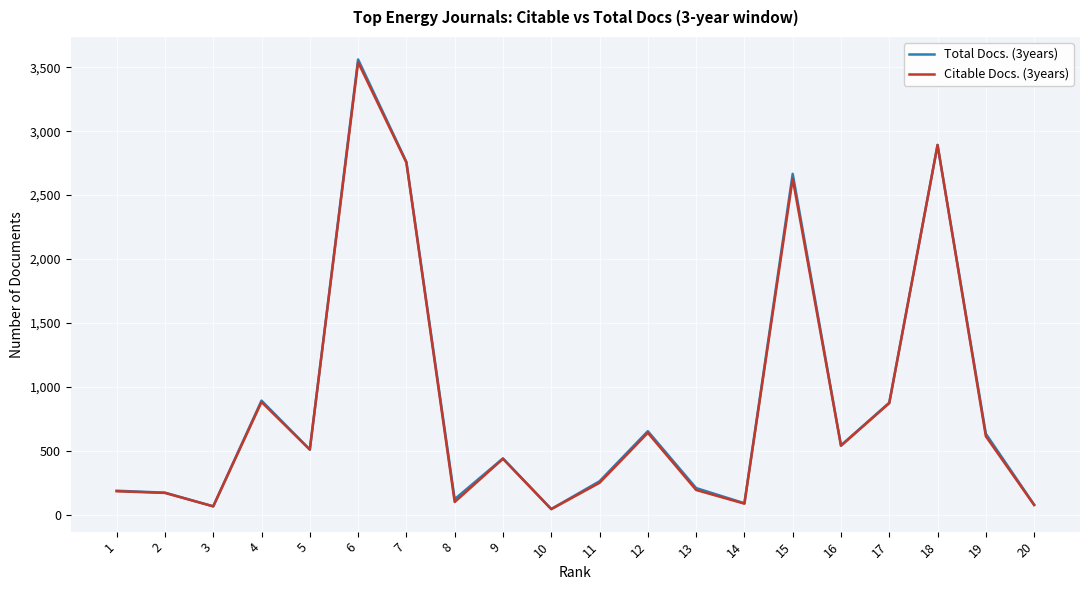

True or false: Citable Docs. (3years) and Total Docs. (3years) intersect in this chart.

False